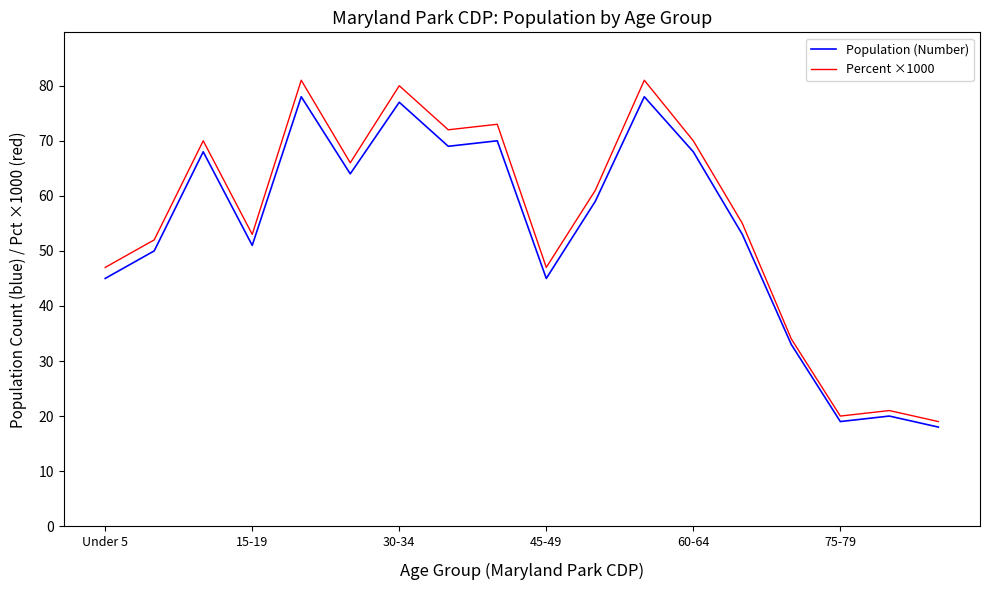

Which series has the widest spread of values?

Percent ×1000